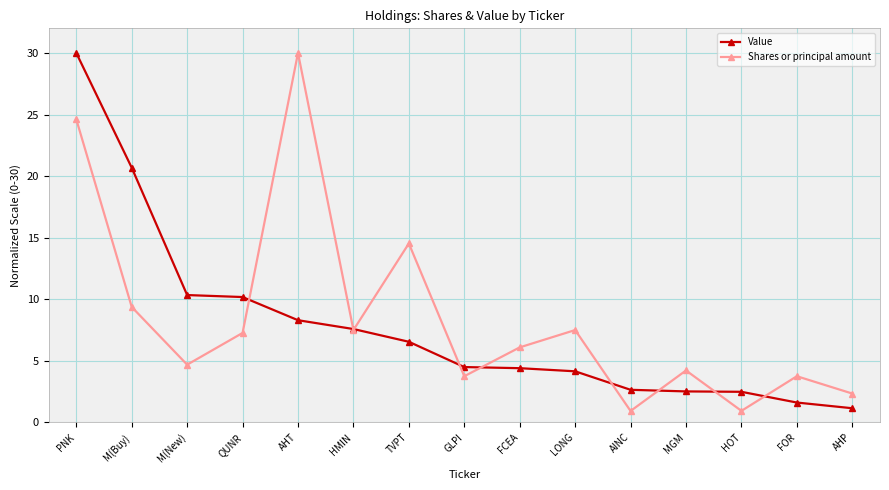

At which category is the sum across all series the highest?

PNK